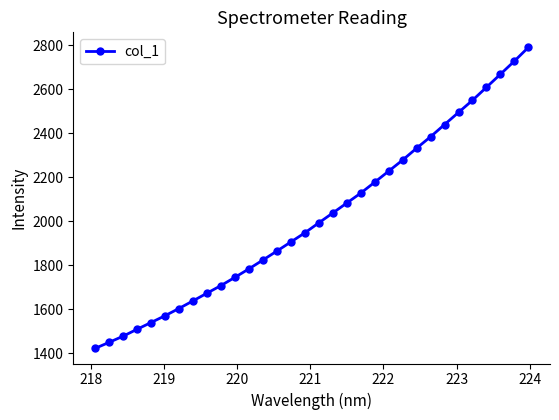

What is the average value?

2017.3